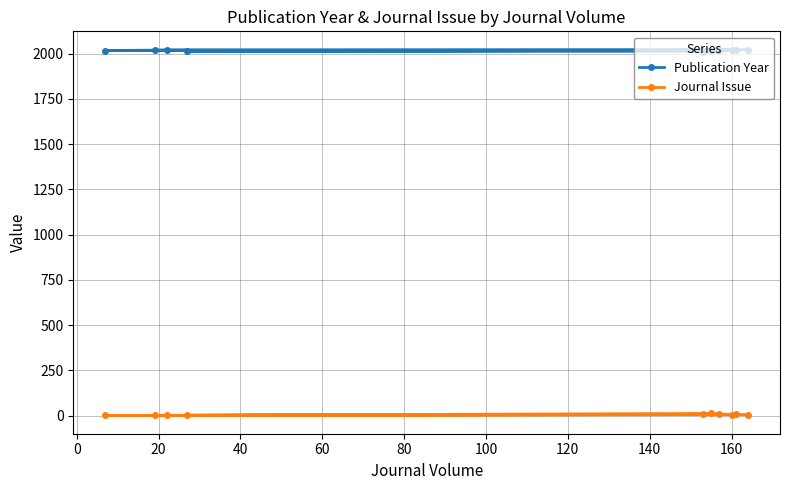

True or false: Journal Issue and Publication Year intersect in this chart.

False